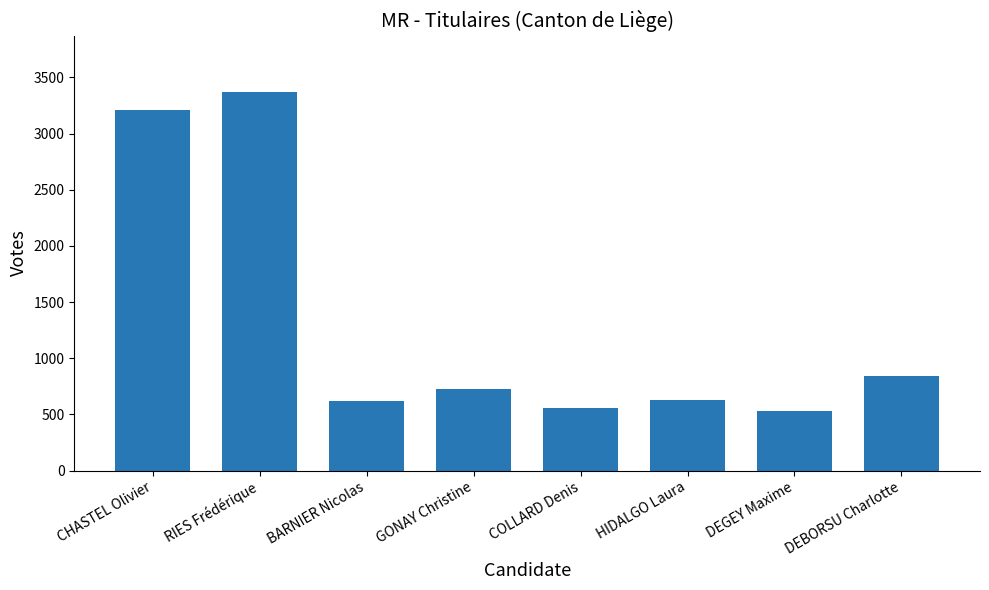

What is the change in value from CHASTEL Olivier to RIES Frédérique?

+161